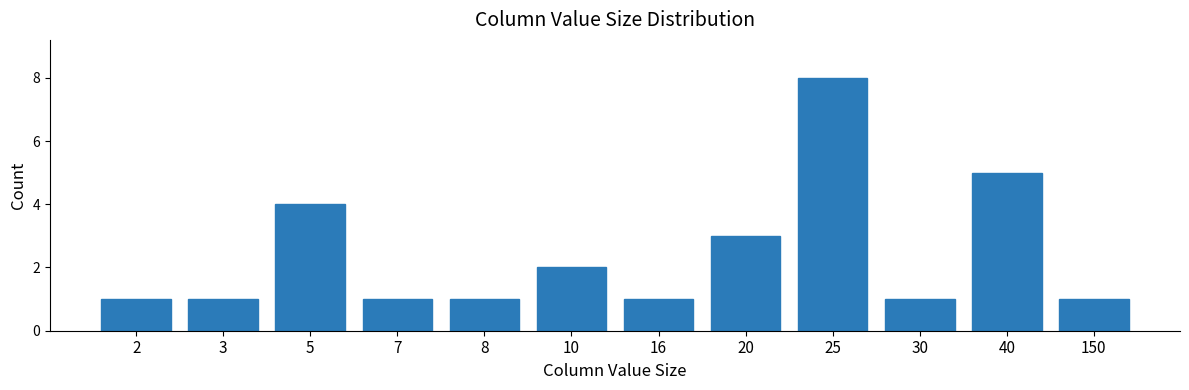

Reading left to right, list all the values displayed in this chart.

1	1	4	1	1	2	1	3	8	1	5	1